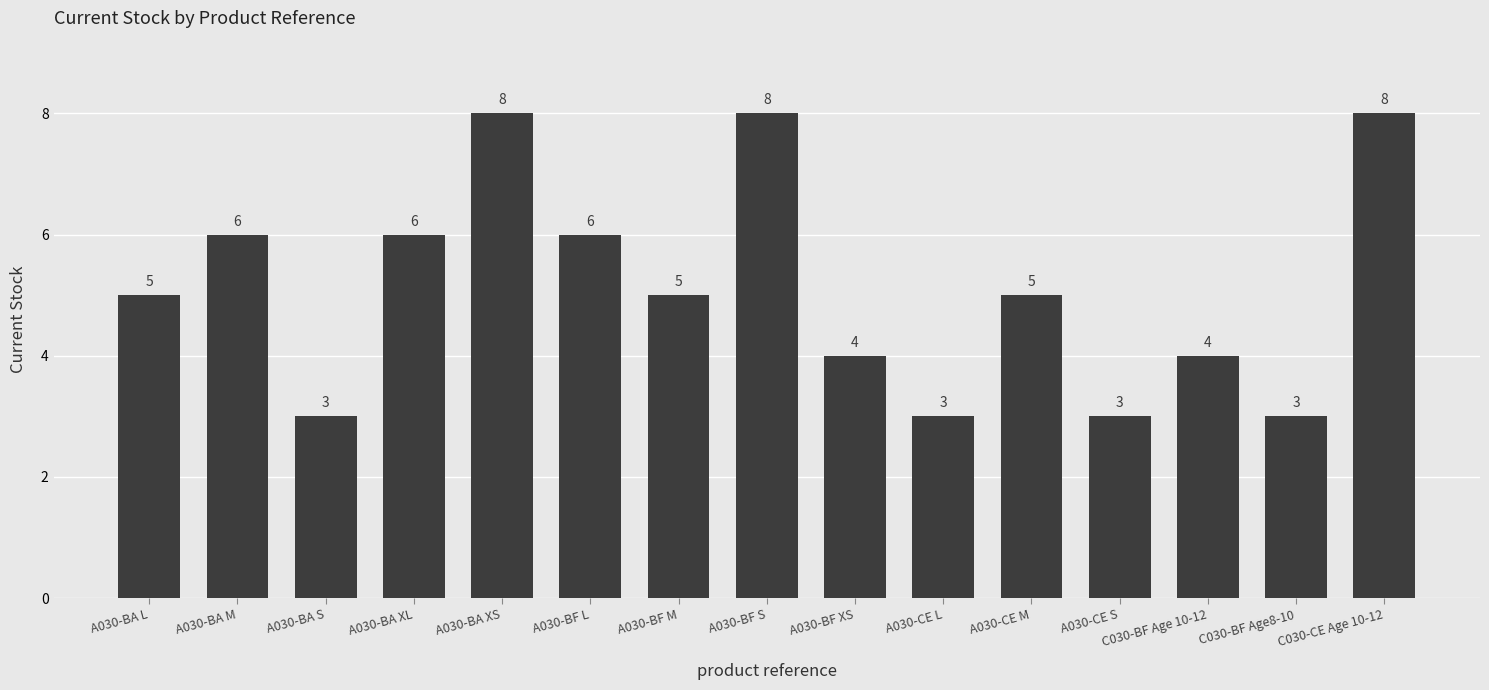

Count the values in the range 3 to 6.

12